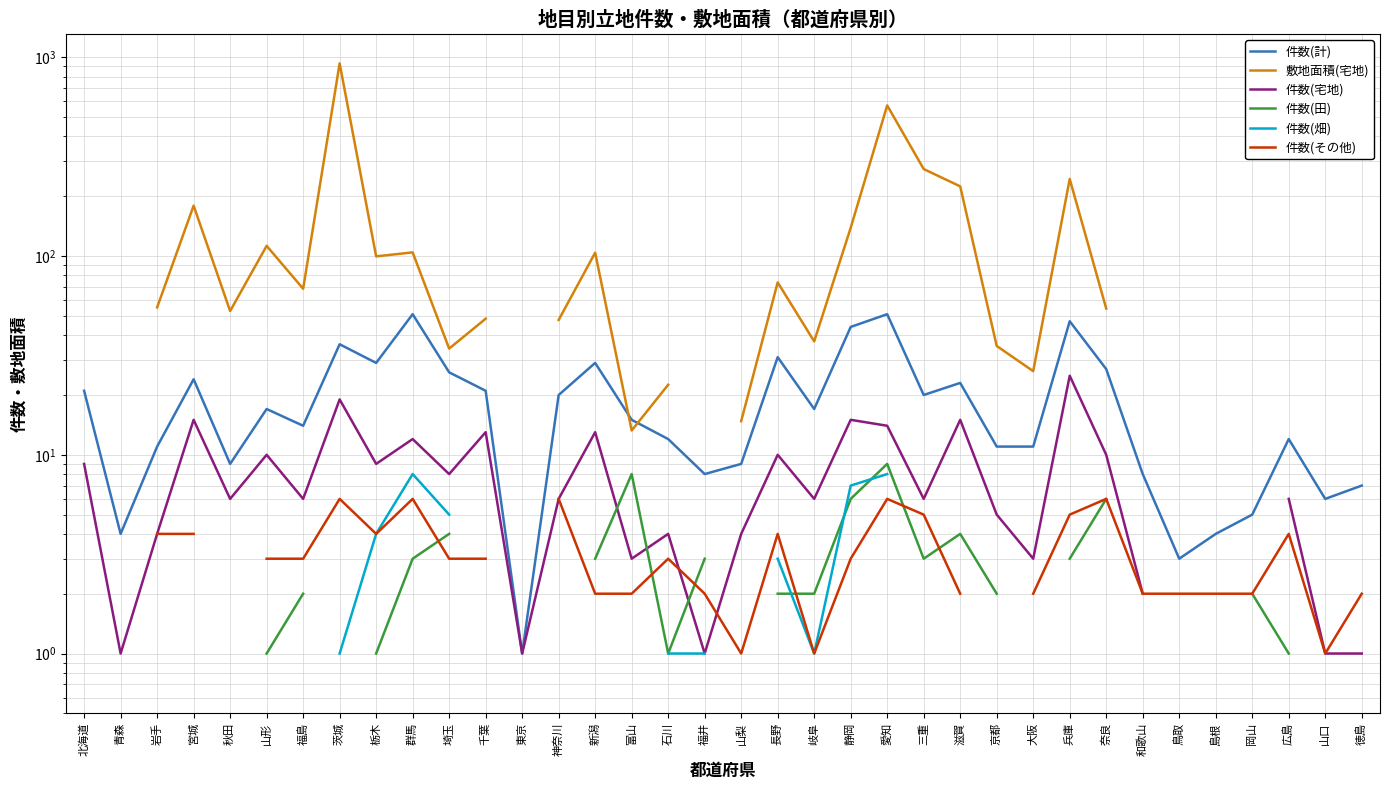

What are all the series names shown in the legend?

件数(計), 敷地面積(宅地), 件数(宅地), 件数(田), 件数(畑), 件数(その他)